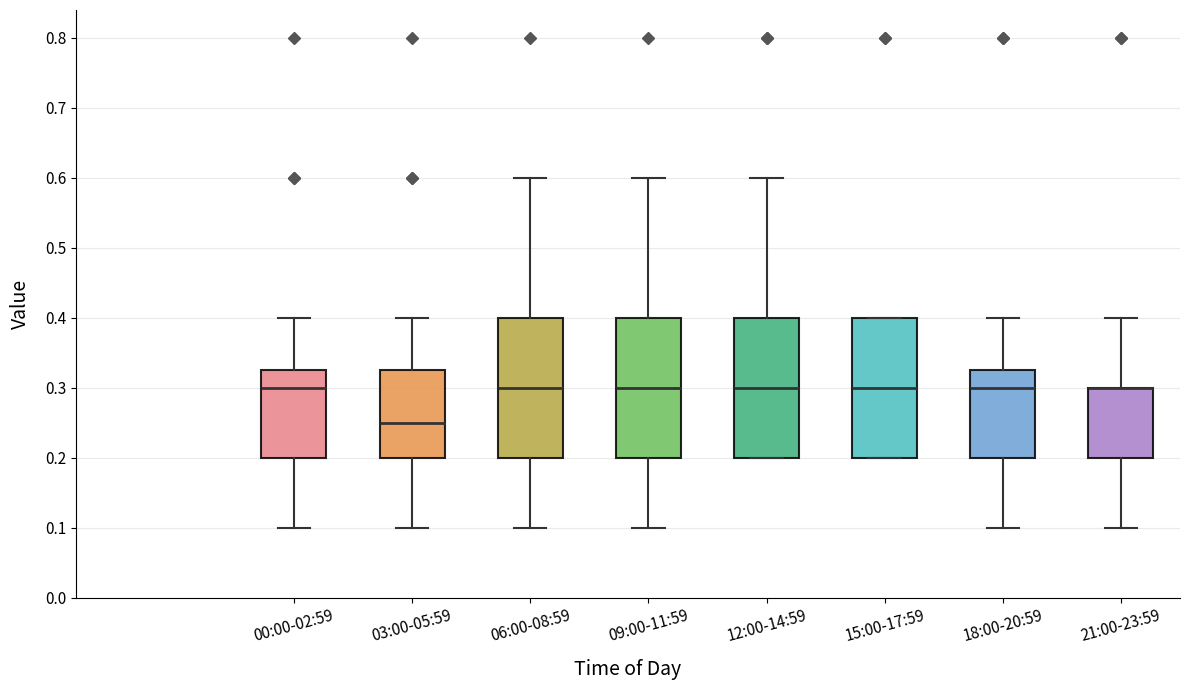

Reading left to right, read every box against the y-axis: the position of its median line, the range the box covers, and the ends of its whiskers. The values are not printed on the chart, so give them approximately, as read against the axis.

00:00-02:59: median 0.30, box 0.20 to 0.33, whiskers 0.10 to 0.40
03:00-05:59: median 0.25, box 0.20 to 0.33, whiskers 0.10 to 0.40
06:00-08:59: median 0.30, box 0.20 to 0.40, whiskers 0.10 to 0.60
09:00-11:59: median 0.30, box 0.20 to 0.40, whiskers 0.10 to 0.60
12:00-14:59: median 0.30, box 0.20 to 0.40, whiskers 0.20 to 0.60
15:00-17:59: median 0.30, box 0.20 to 0.40, whiskers 0.20 to 0.40
18:00-20:59: median 0.30, box 0.20 to 0.33, whiskers 0.10 to 0.40
21:00-23:59: median 0.30 (drawn on the box's upper edge), box 0.20 to 0.30, whiskers 0.10 to 0.40